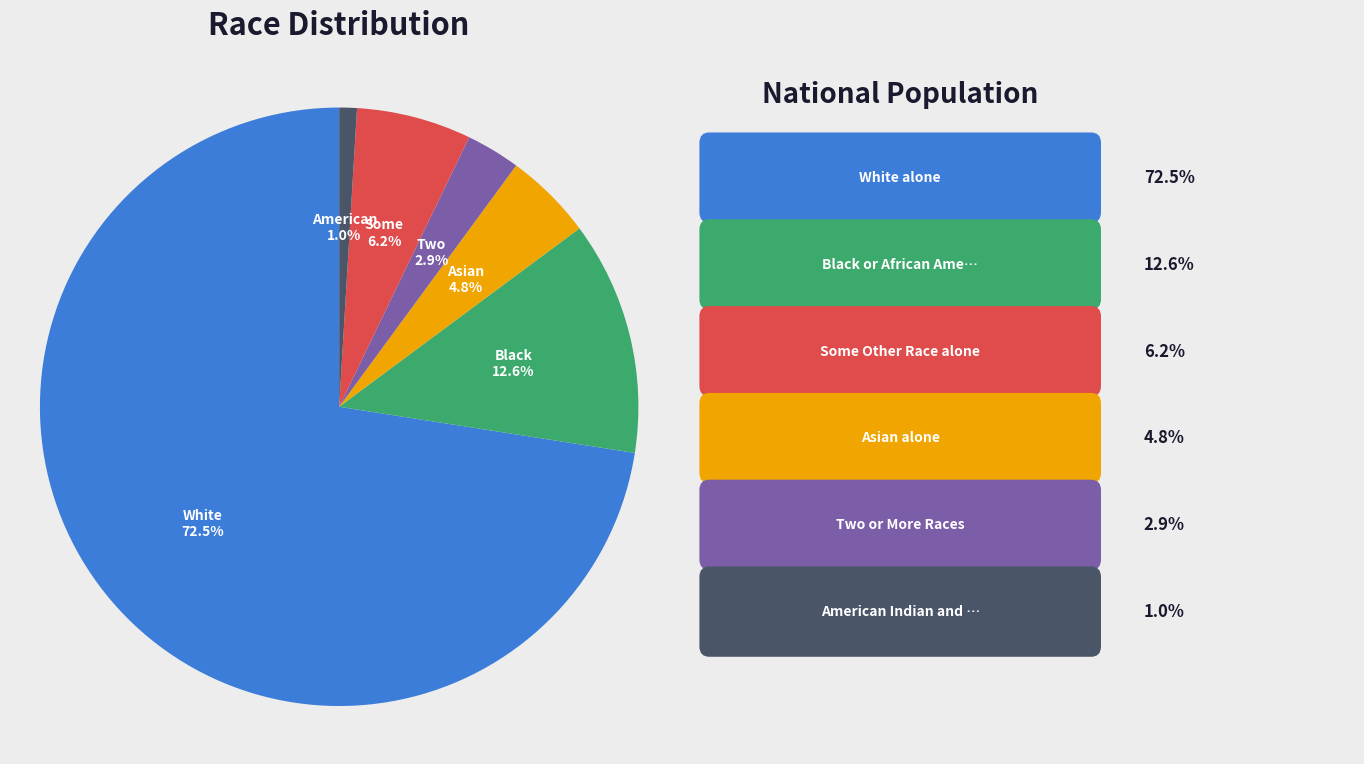

Does any single category account for the majority?

Yes